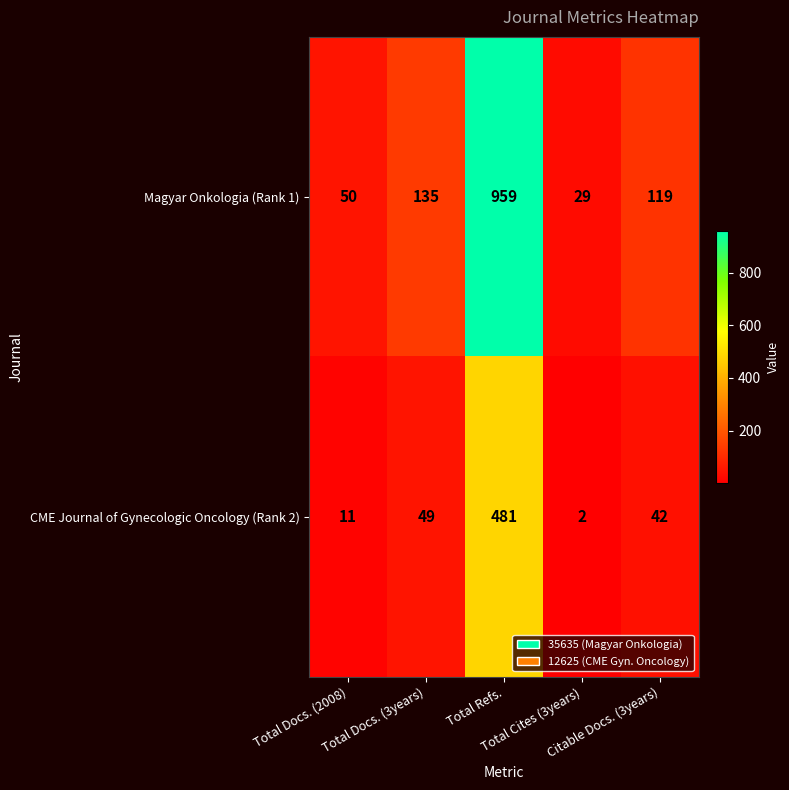

Rank the series at Total Docs. (3years) from highest to lowest value.

Magyar Onkologia (Rank 1), CME Journal of Gynecologic Oncology (Rank 2)